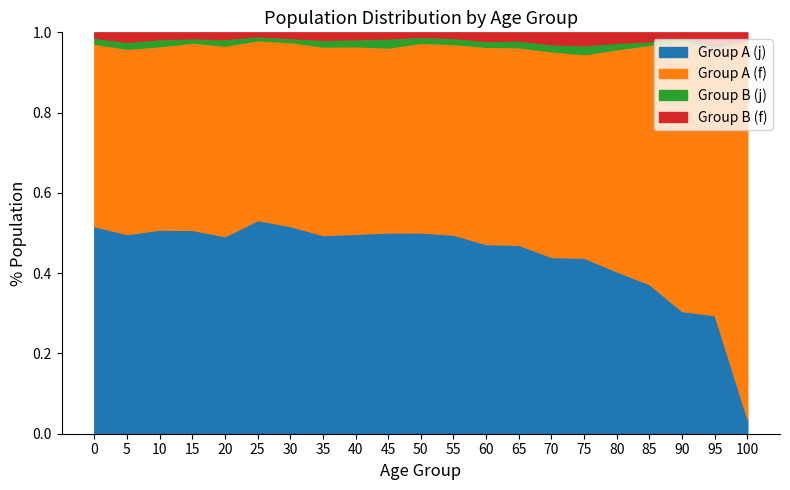

The value of Group A (j) at 65 is 0.7. True or false?

False